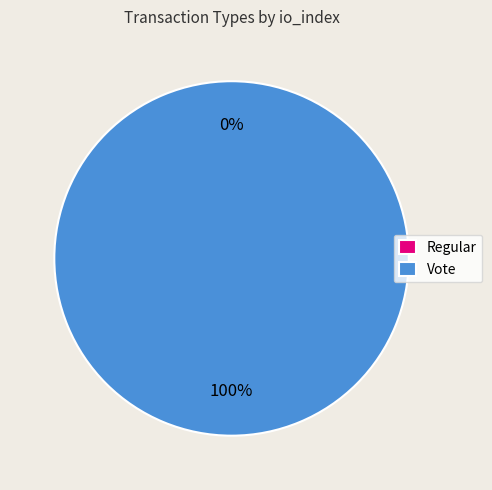

Does Vote account for over 50% of the chart?

Yes